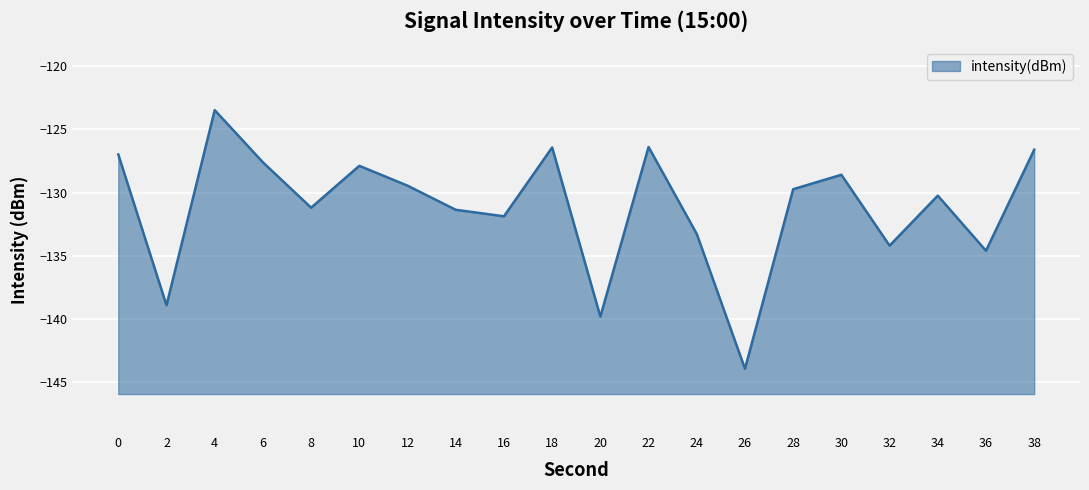

List the labels in order of value, largest first.

4, 22, 18, 38, 0, 6, 10, 30, 12, 28, 34, 8, 14, 16, 24, 32, 36, 2, 20, 26